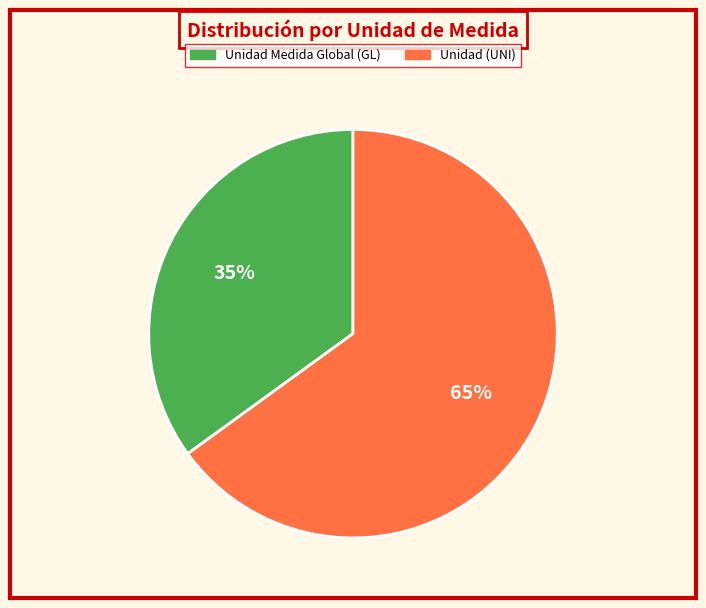

Does any single category account for the majority?

Yes